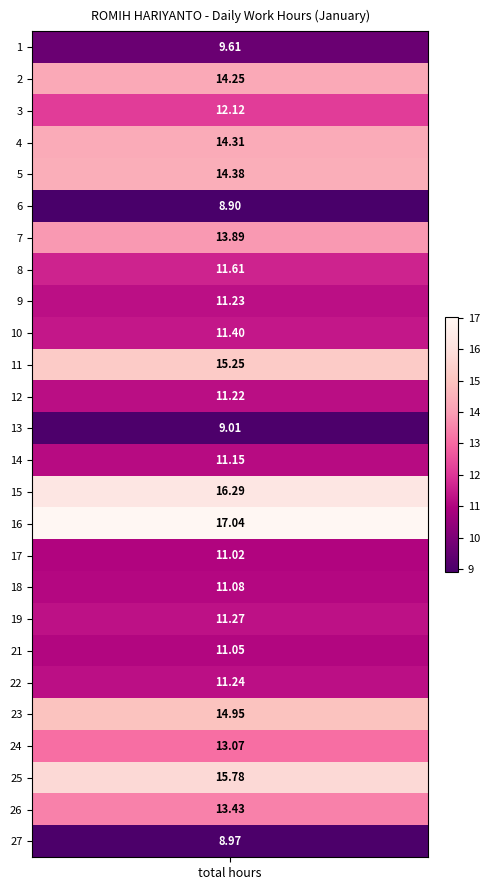

Which series has the largest total across all categories?

16